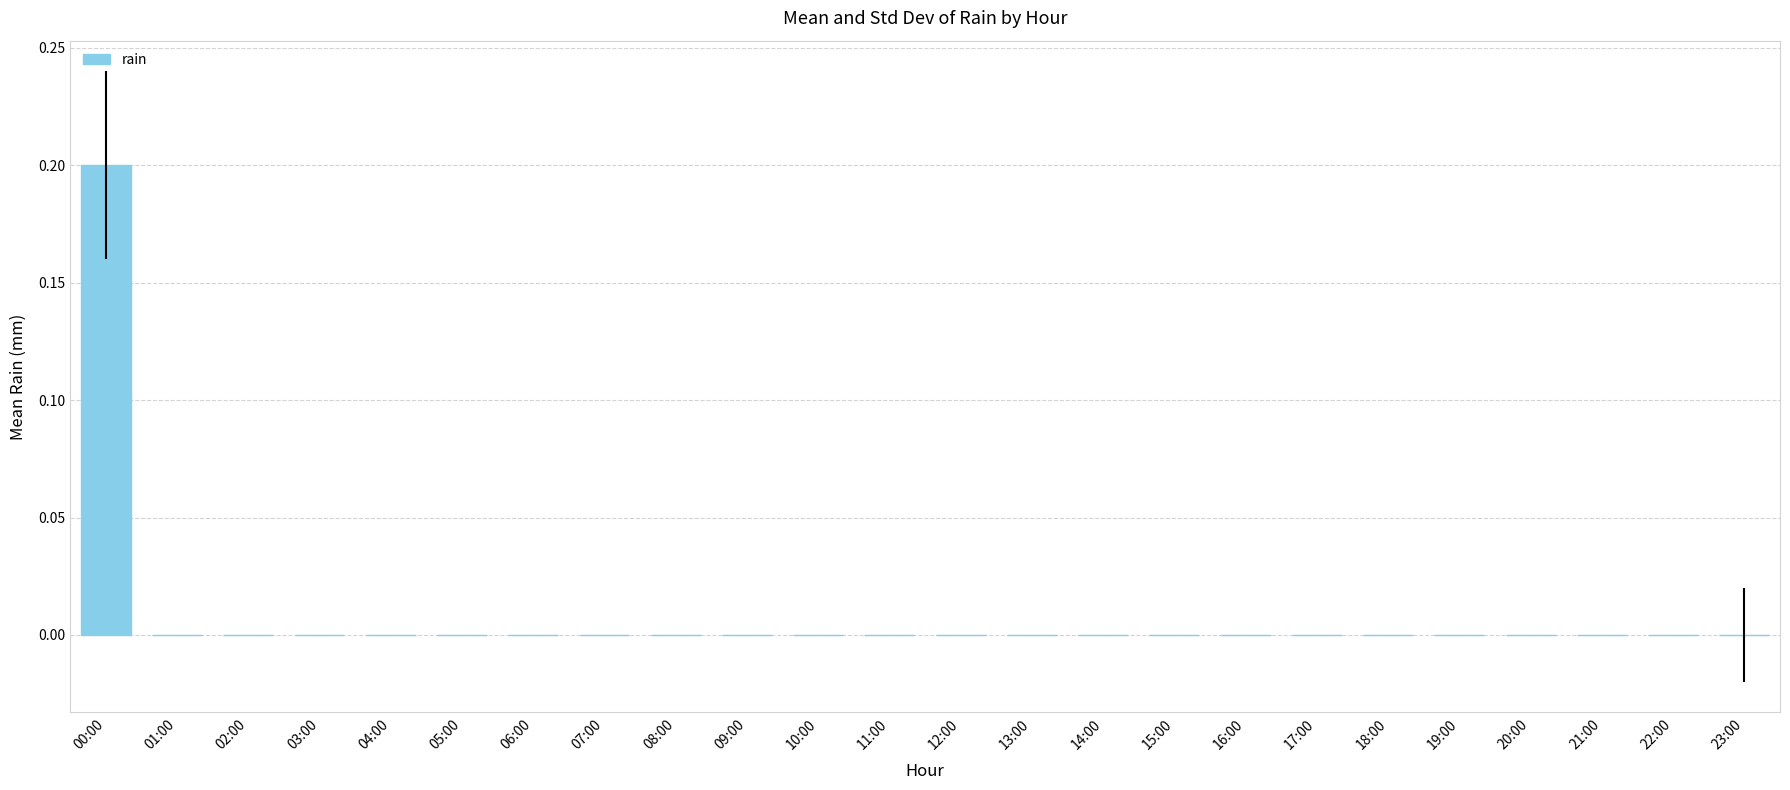

Reading left to right, list all the values displayed in this chart.

00:00=0.2	01:00=0.0	02:00=0.0	03:00=0.0	04:00=0.0	05:00=0.0	06:00=0.0	07:00=0.0	08:00=0.0	09:00=0.0	10:00=0.0	11:00=0.0	12:00=0.0	13:00=0.0	14:00=0.0	15:00=0.0	16:00=0.0	17:00=0.0	18:00=0.0	19:00=0.0	20:00=0.0	21:00=0.0	22:00=0.0	23:00=0.0